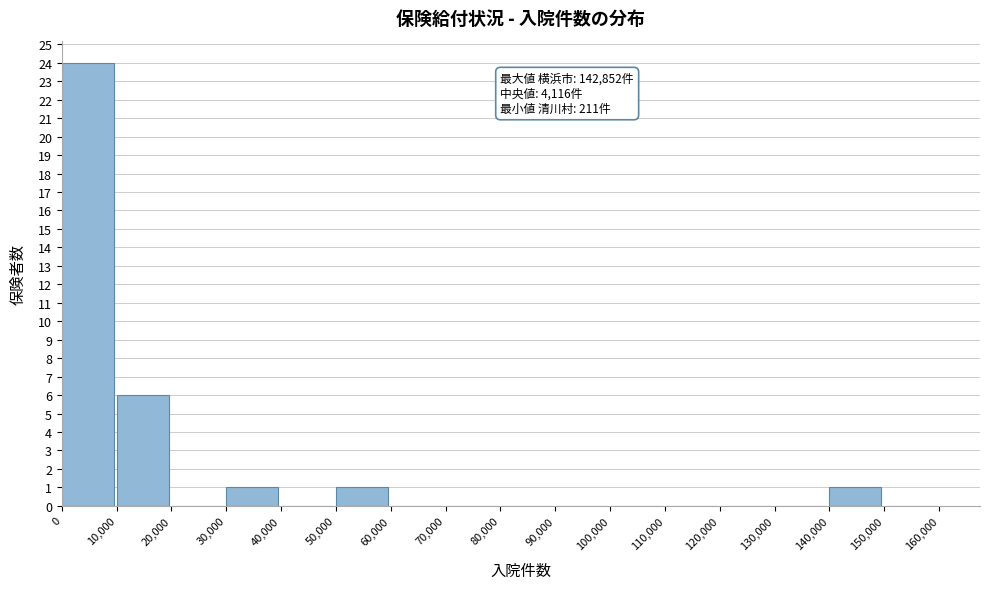

Which range on the x-axis has the tallest bar?

0 to 10,000